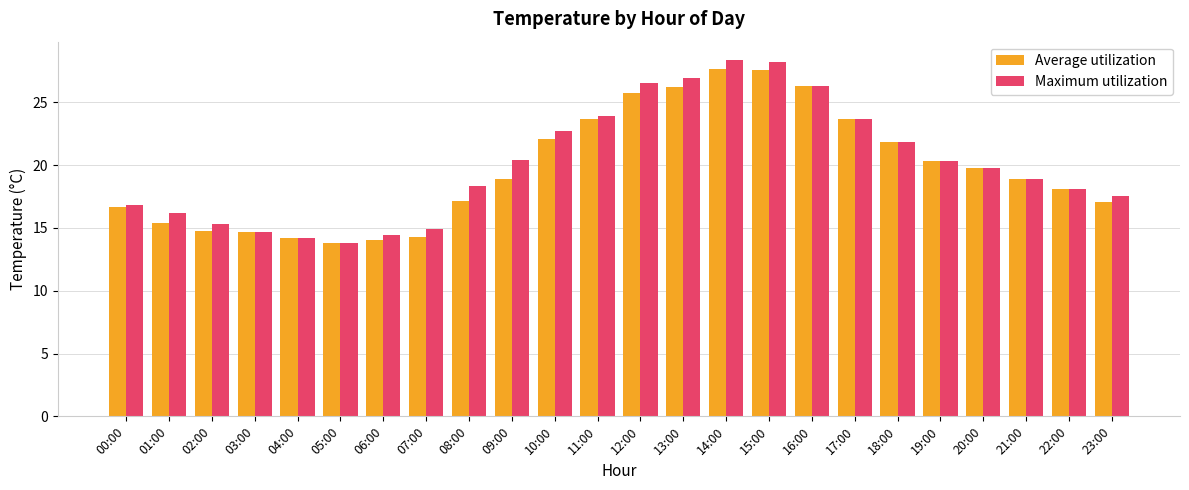

True or false: Maximum utilization has a value of 5.8 at 03:00.

False